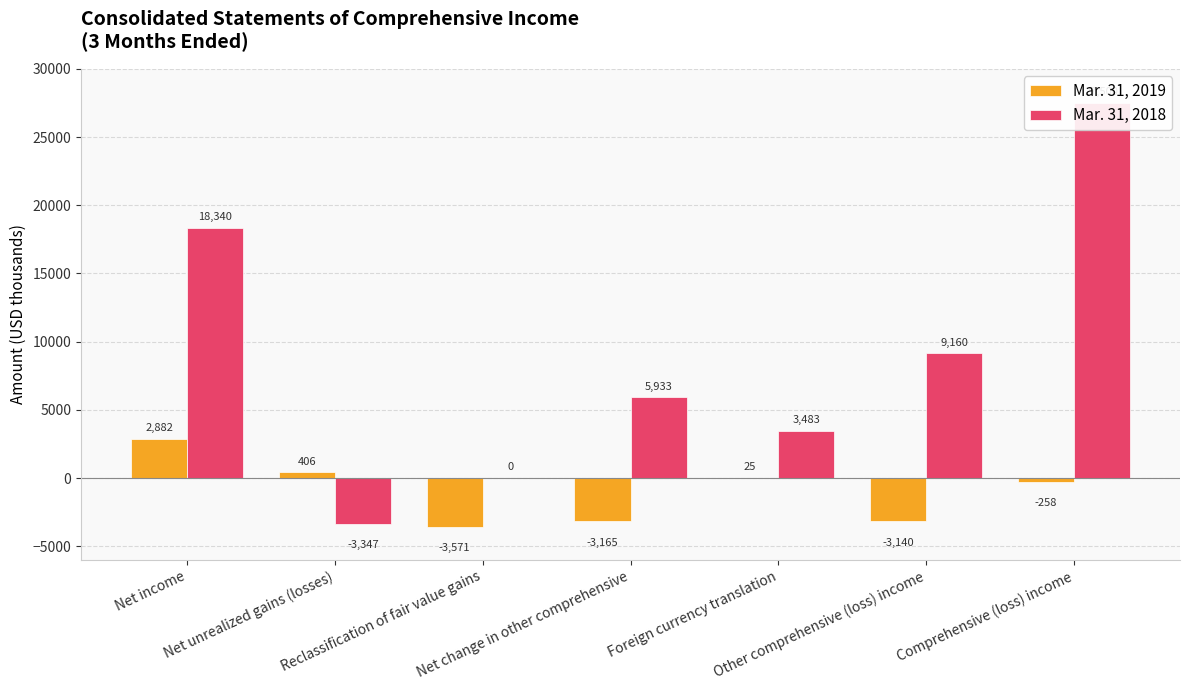

Is the value of Mar. 31, 2019 at Foreign currency translation greater than the value of Mar. 31, 2018 at Reclassification of fair value gains?

Yes